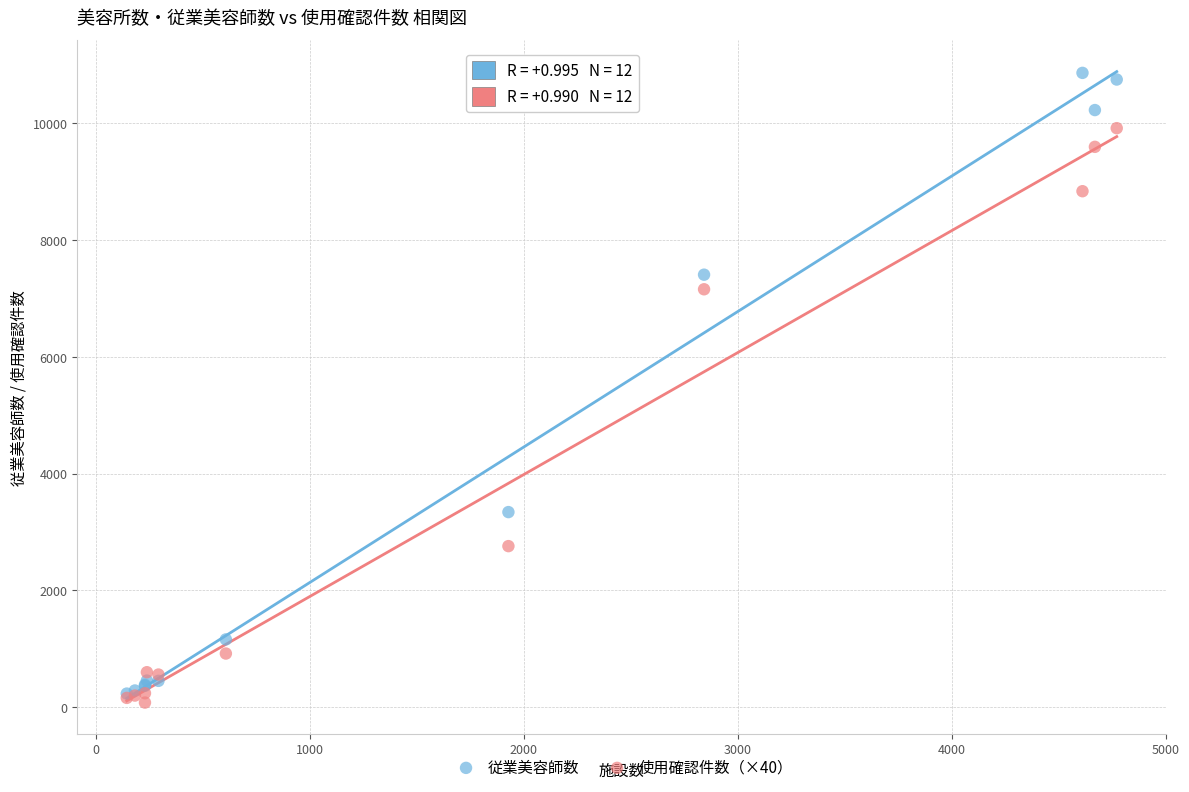

Across all series, what Y value is closest to 5473?

7160